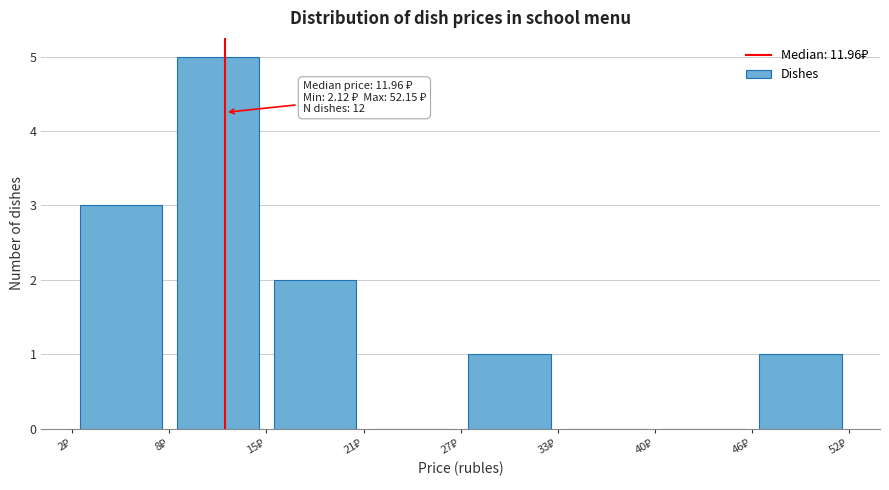

Over which range of the x-axis is the bar tallest?

8 to 15